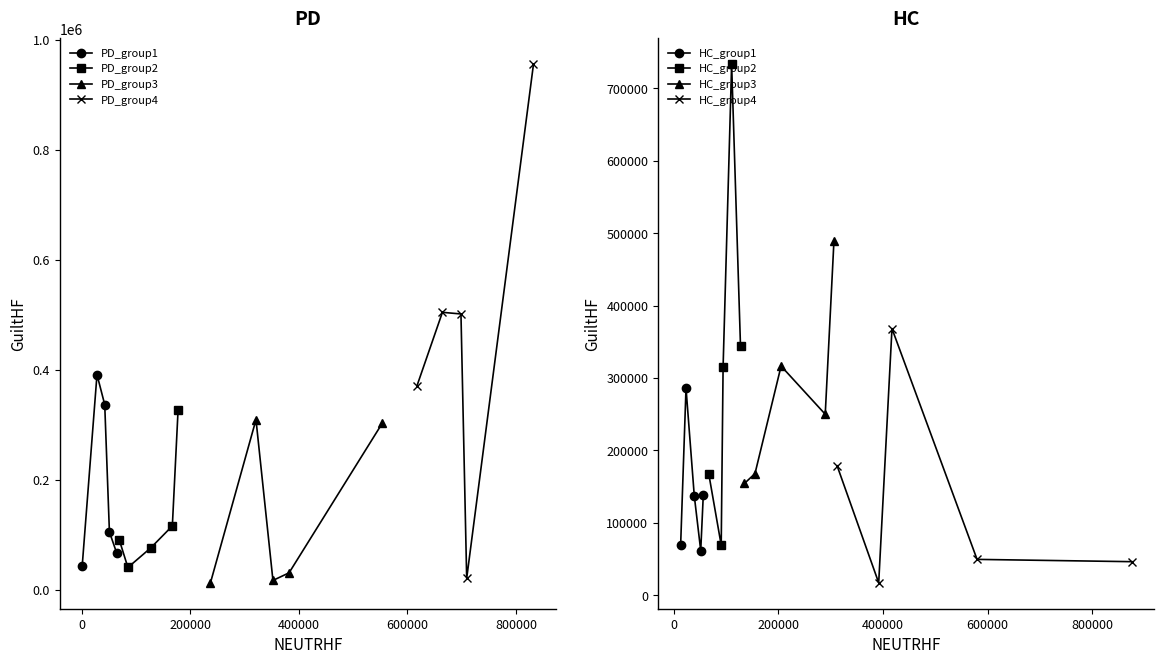

In PD_group1, how many points are higher than both neighbors (excluding endpoints)?

1